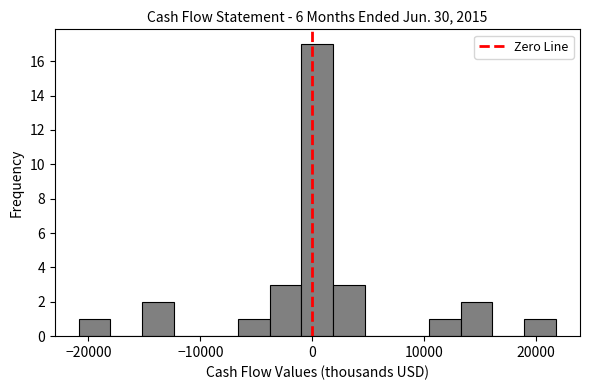

Read against the x-axis, roughly where is the centre of the tallest bar?

0